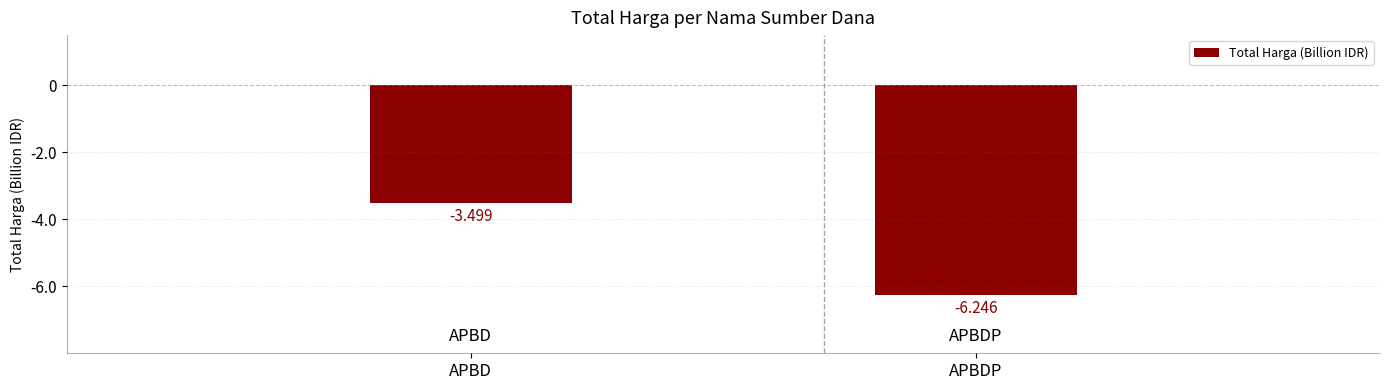

Does the chart contain any negative values?

Yes